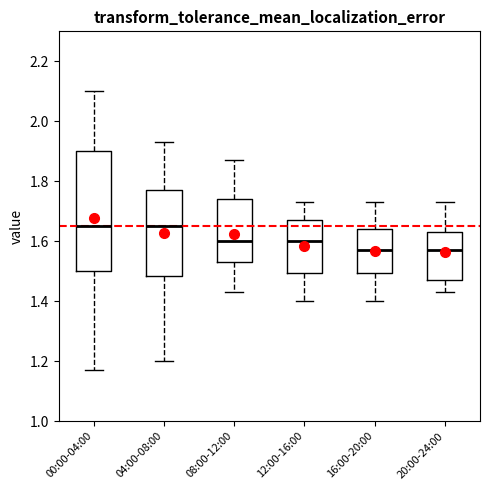

Where does the upper whisker of the box for 04:00-08:00 end on the y-axis? The values are not printed on the chart, so give them approximately, as read against the axis.

1.94